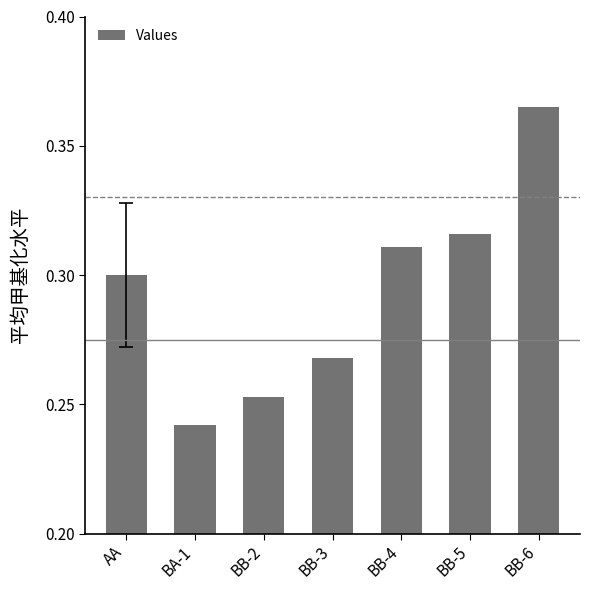

At which category does the chart reach its minimum across all series?

BA-1